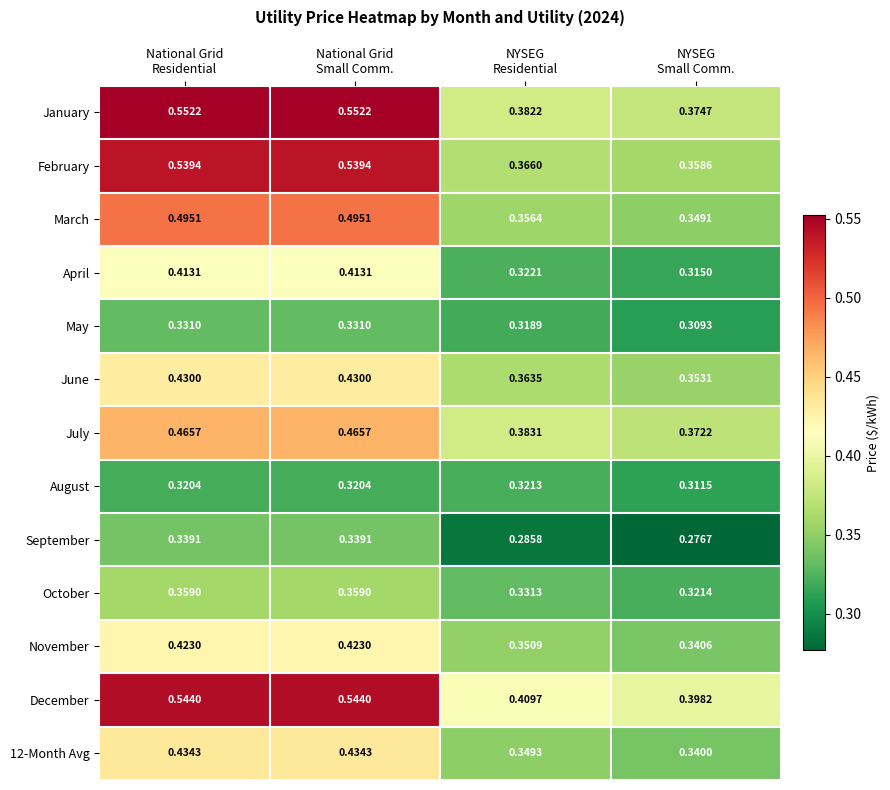

What is the difference between the highest and lowest values at National Grid
Residential?

0.2